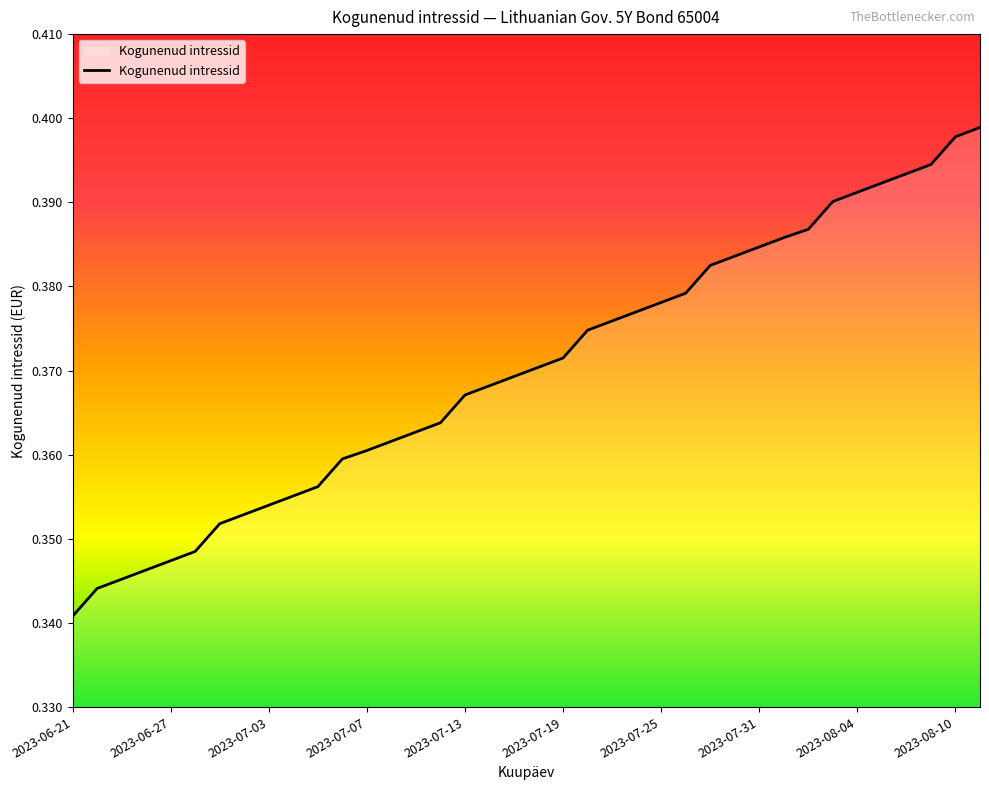

Is this an area chart (filled region under the line)?

No